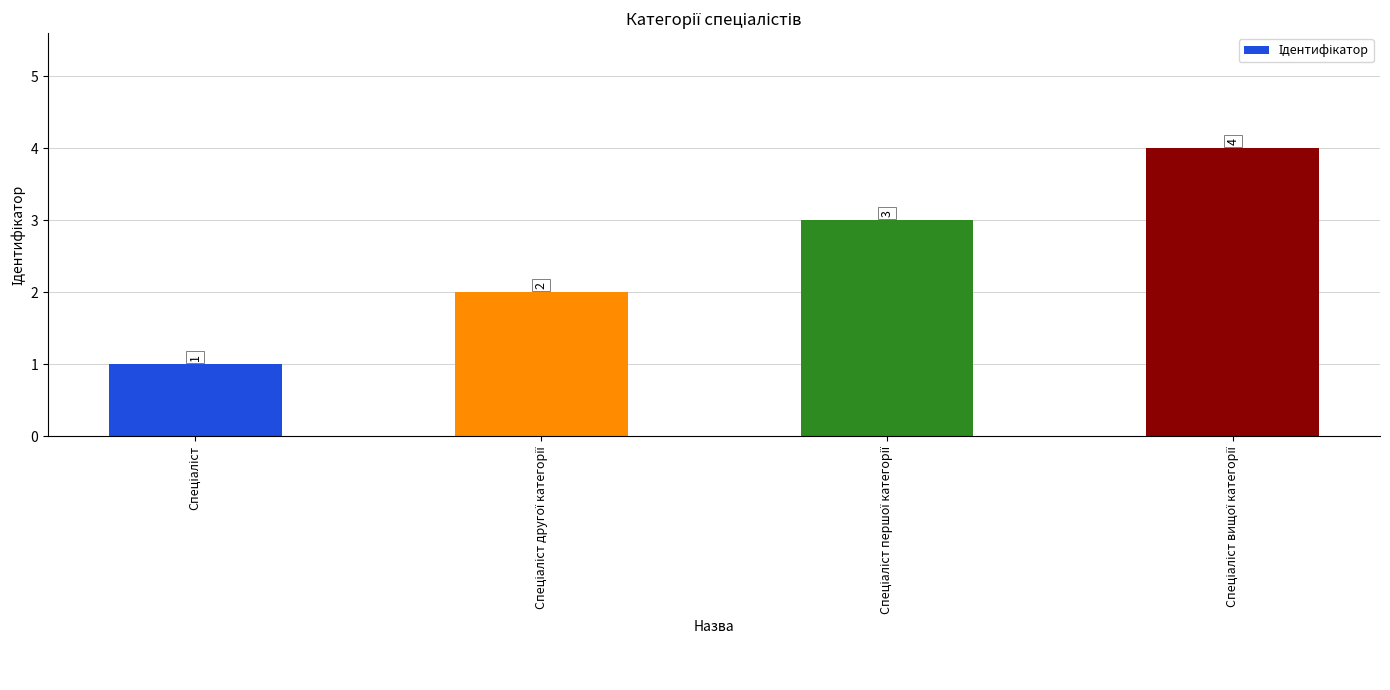

How many values are between 2 and 4?

3